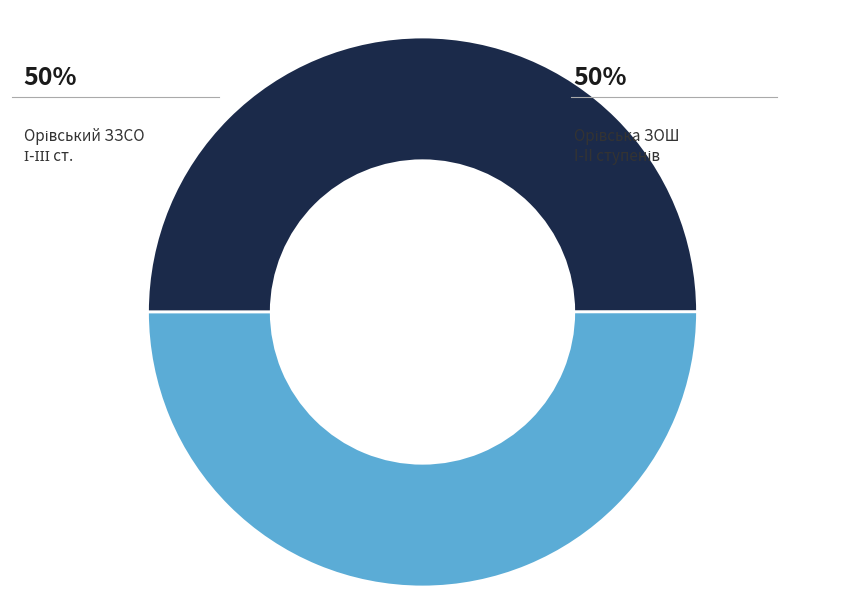

To the nearest percent, what is the average slice percentage?

50%